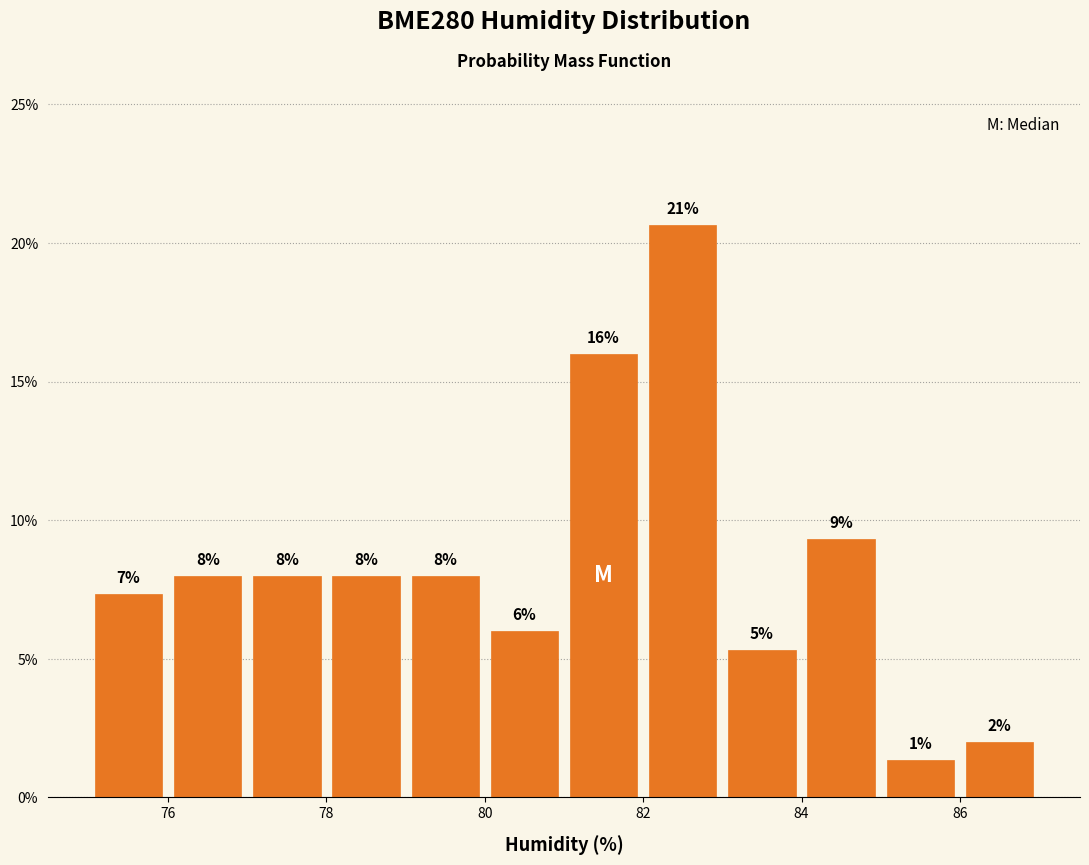

Over which range of the x-axis is the bar tallest?

82 to 83